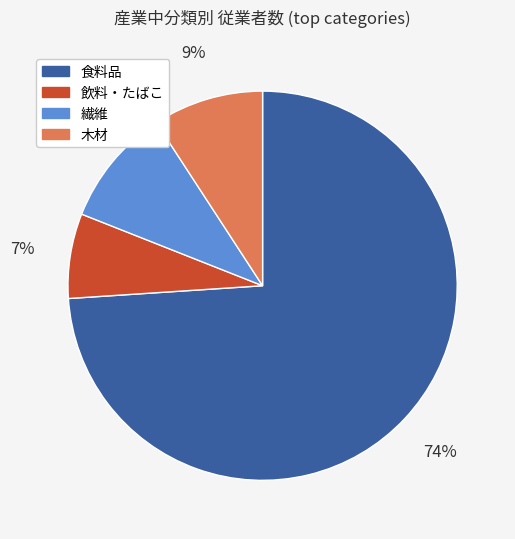

To the nearest percent, what percentage of the pie is 食料品?

74%